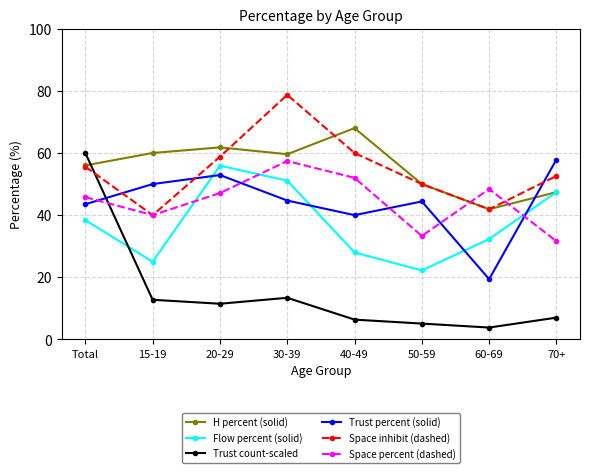

What is the minimum value shown in the chart?

3.8